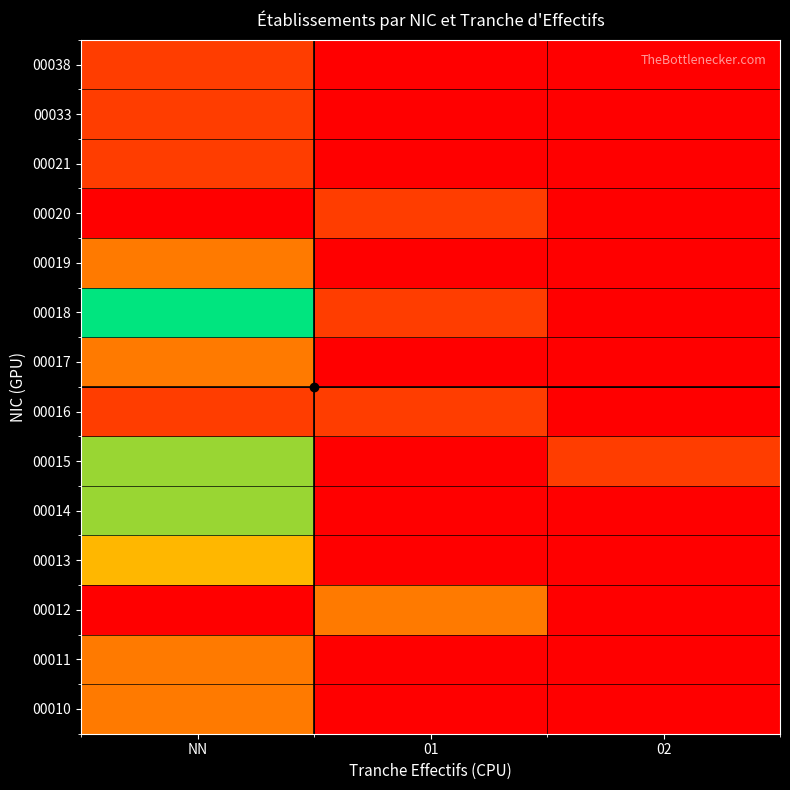

What is the spread (max minus min) of values at 02?

1